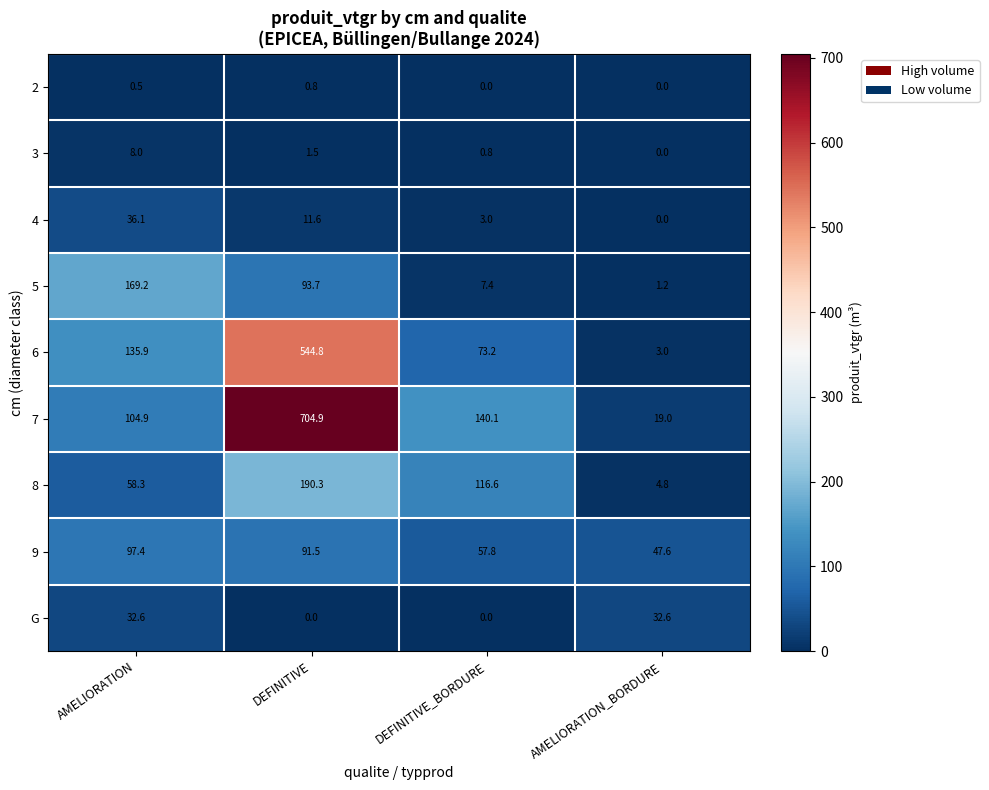

What is the difference between the highest and lowest values at AMELIORATION_BORDURE?

47.6